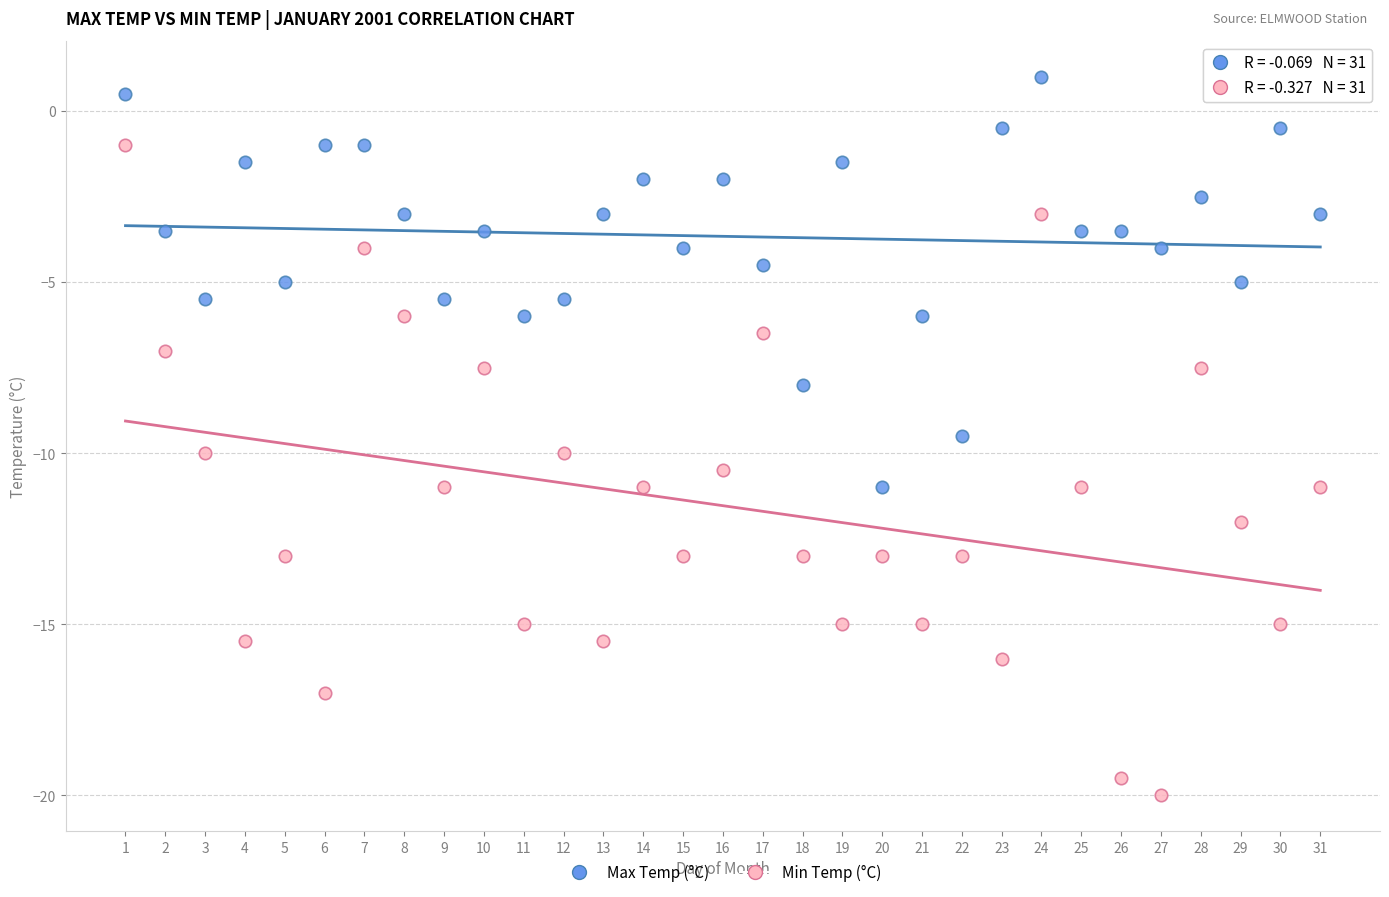

Across all series, what Y value is closest to -9?

-9.5